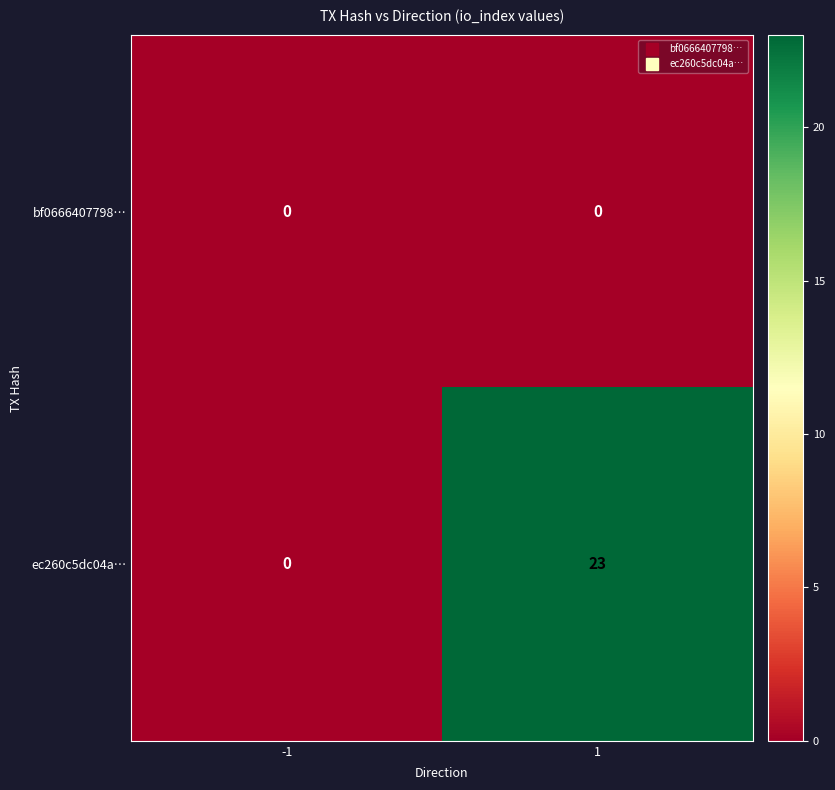

At how many categories does at least one series exceed 6?

1